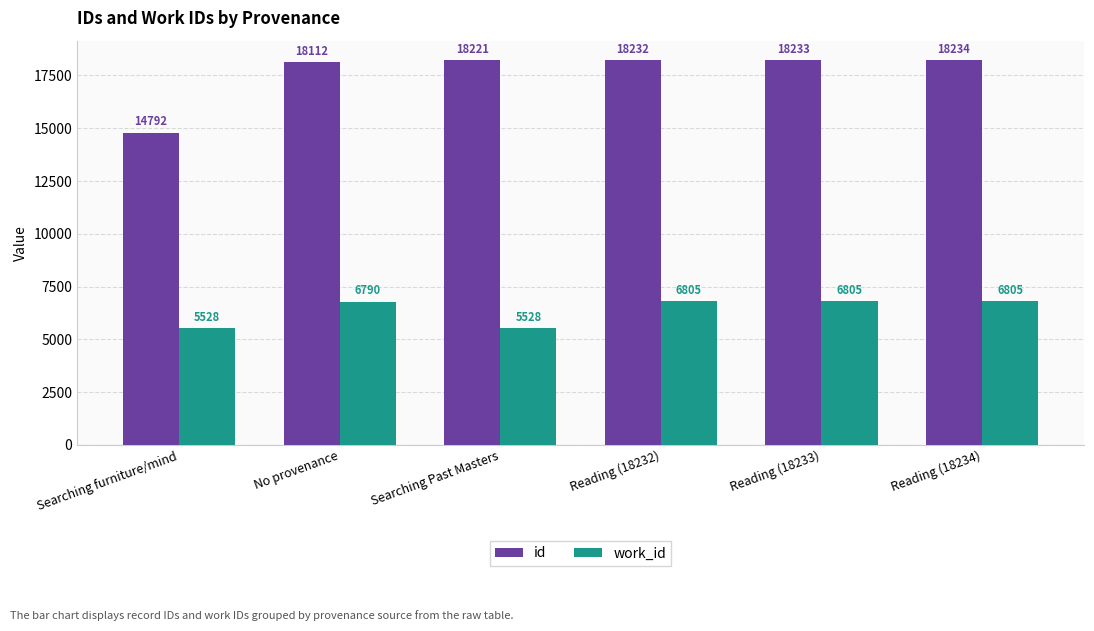

Reading left to right, list all the values displayed in this chart.

id: Searching furniture/mind=14792	No provenance=18112	Searching Past Masters=18221	Reading (18232)=18232	Reading (18233)=18233	Reading (18234)=18234
work_id: Searching furniture/mind=5528	No provenance=6790	Searching Past Masters=5528	Reading (18232)=6805	Reading (18233)=6805	Reading (18234)=6805